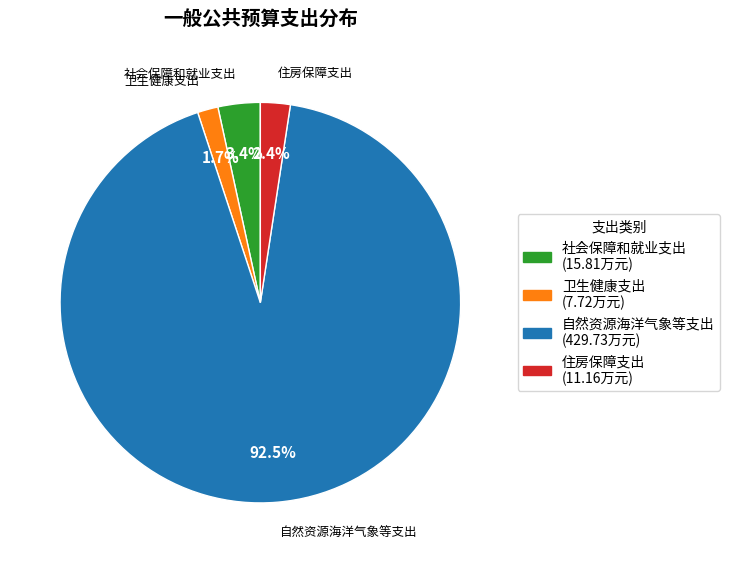

Which category has the biggest portion of the pie?

自然资源海洋气象等支出